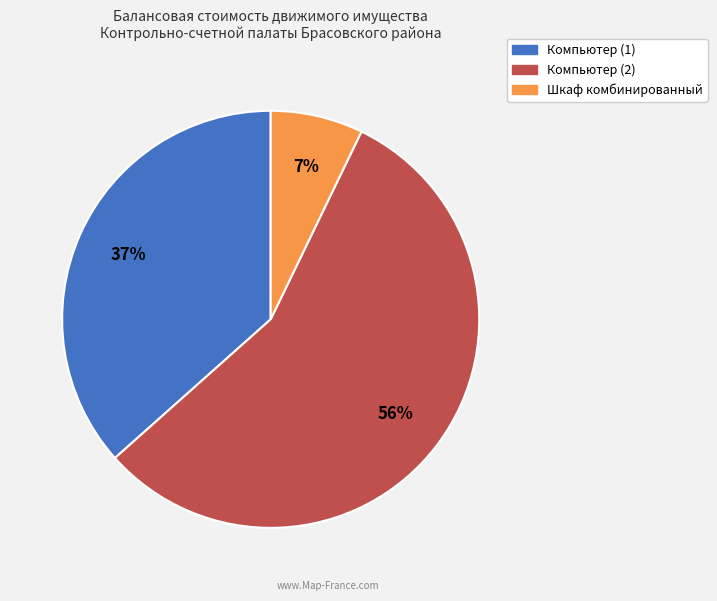

To the nearest percent, what is the difference between the Шкаф комбинированный and Компьютер (2) slice percentages?

49%